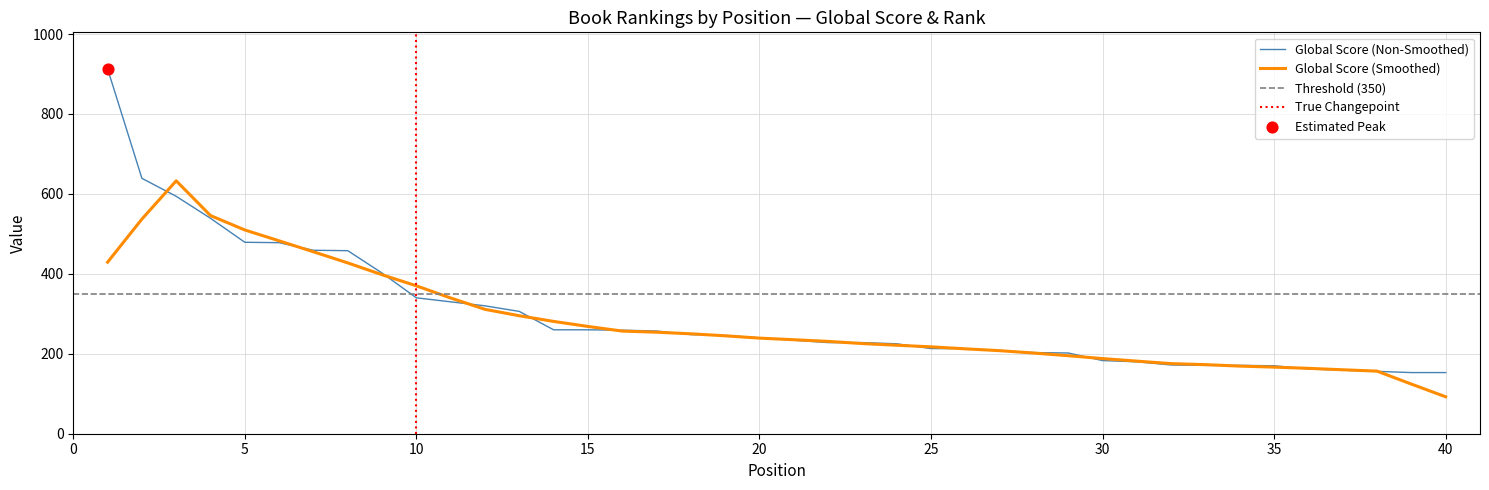

Which has a higher value, 21 or 38?

21